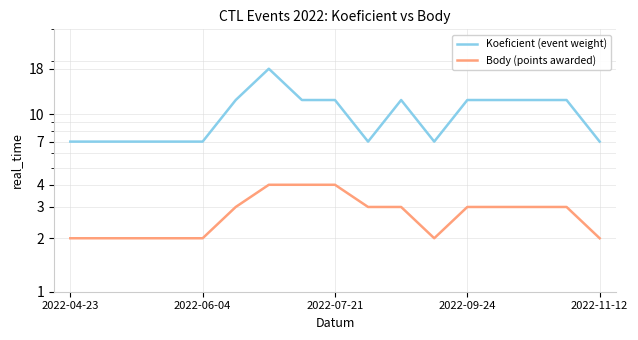

True or false: Koeficient (event weight) and Body (points awarded) cross at least once.

False